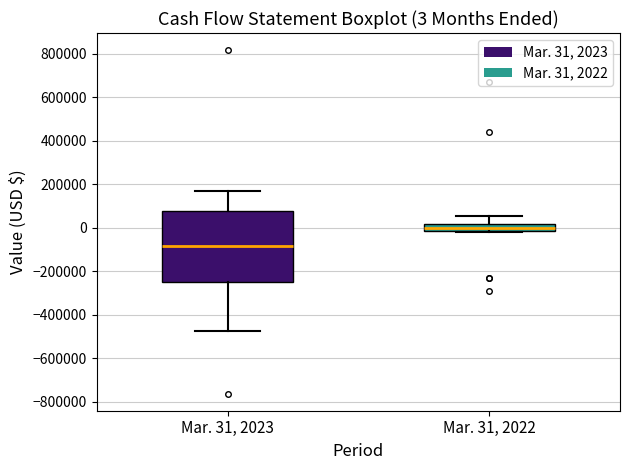

Which box's median line is the lowest?

Mar. 31, 2023